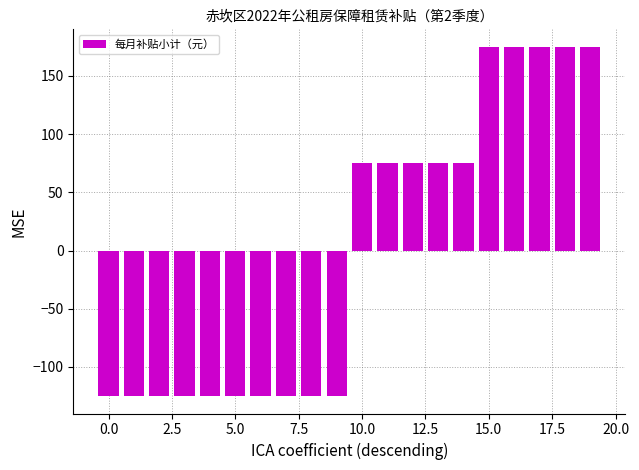

What is the difference between the second highest and minimum values?

300